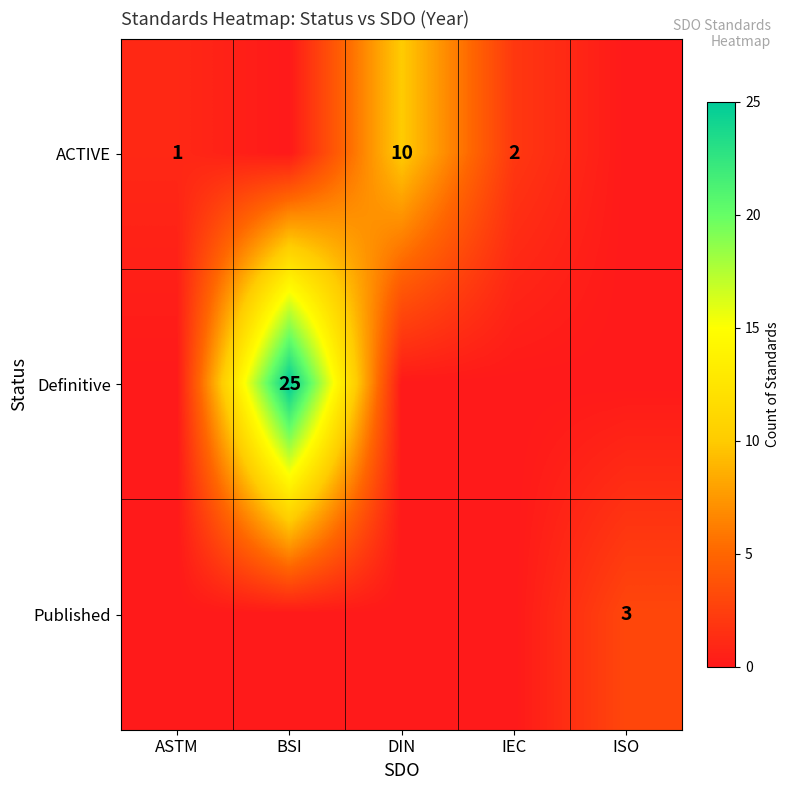

True or false: ACTIVE has a value of 5 at DIN.

False